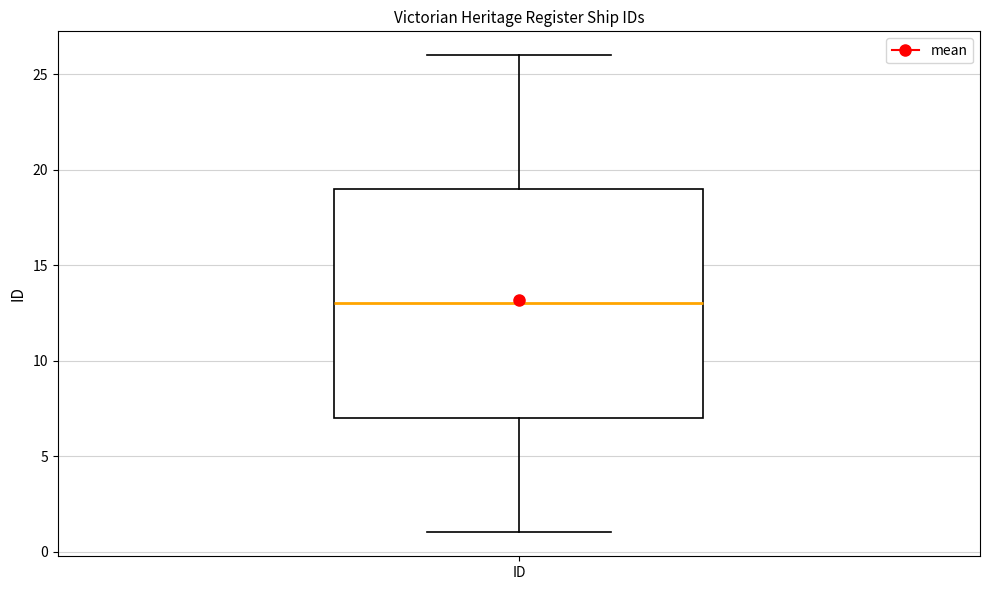

Transcribe this box plot: give where the median line is, the range the box spans, and where the two whiskers end, as read against the y-axis. The values are not printed on the chart, so give them approximately, as read against the axis.

median 13, box 7 to 19, whiskers 1 to 26